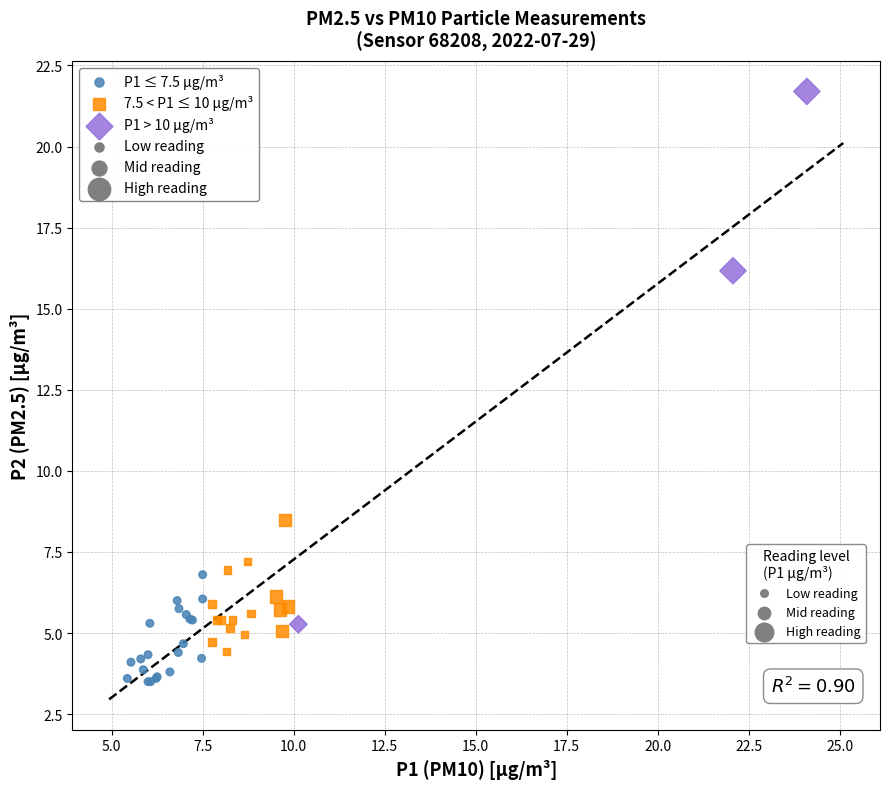

Which series reaches the maximum Y coordinate?

P1 > 10 µg/m³